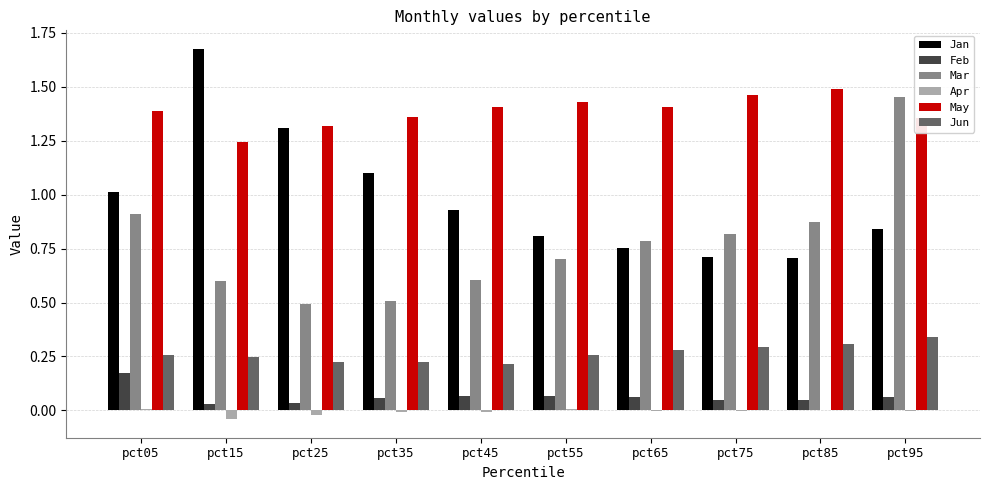

Are the bars grouped side by side (vs. stacked)?

Yes